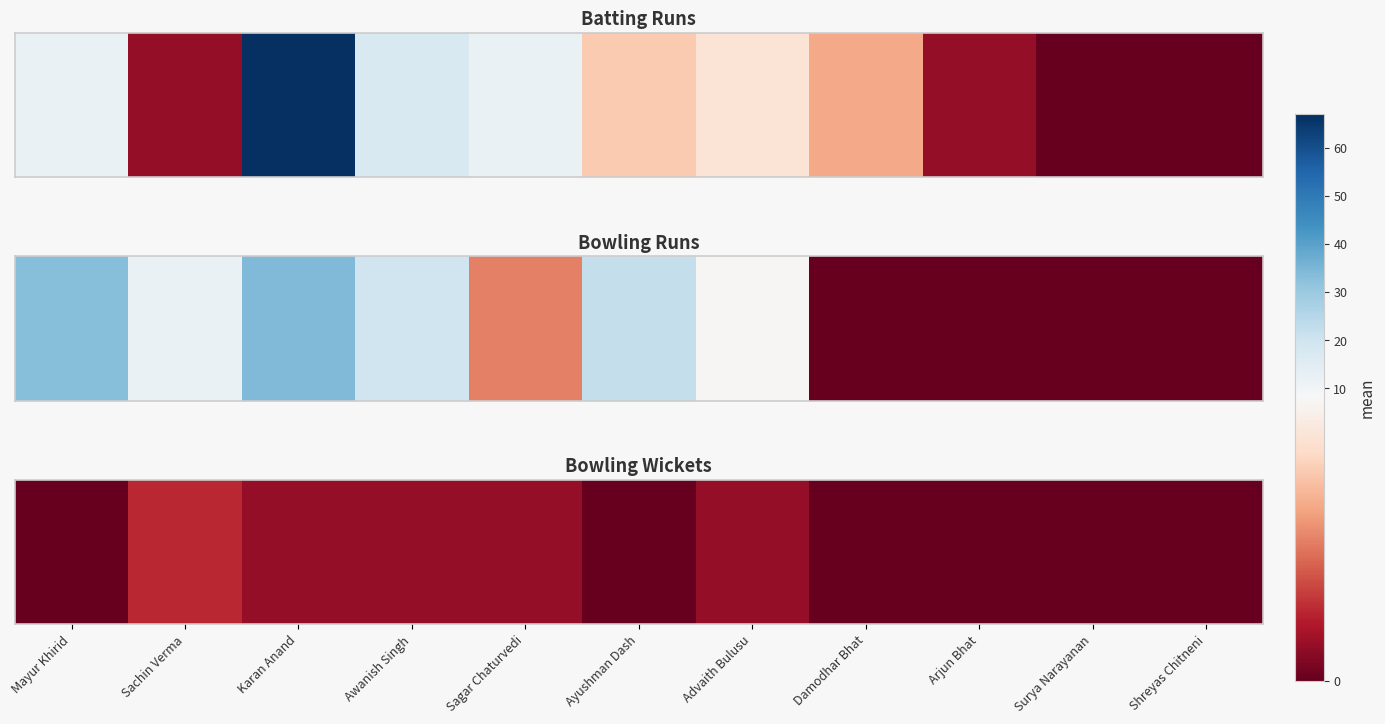

True or false: the data shows 0 at Karan Anand.

False